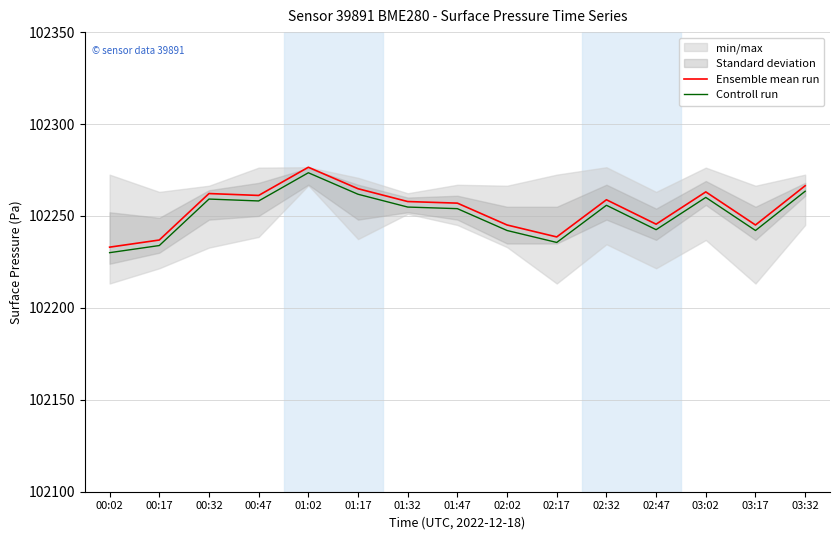

Which label corresponds to the largest value in the chart?

01:02